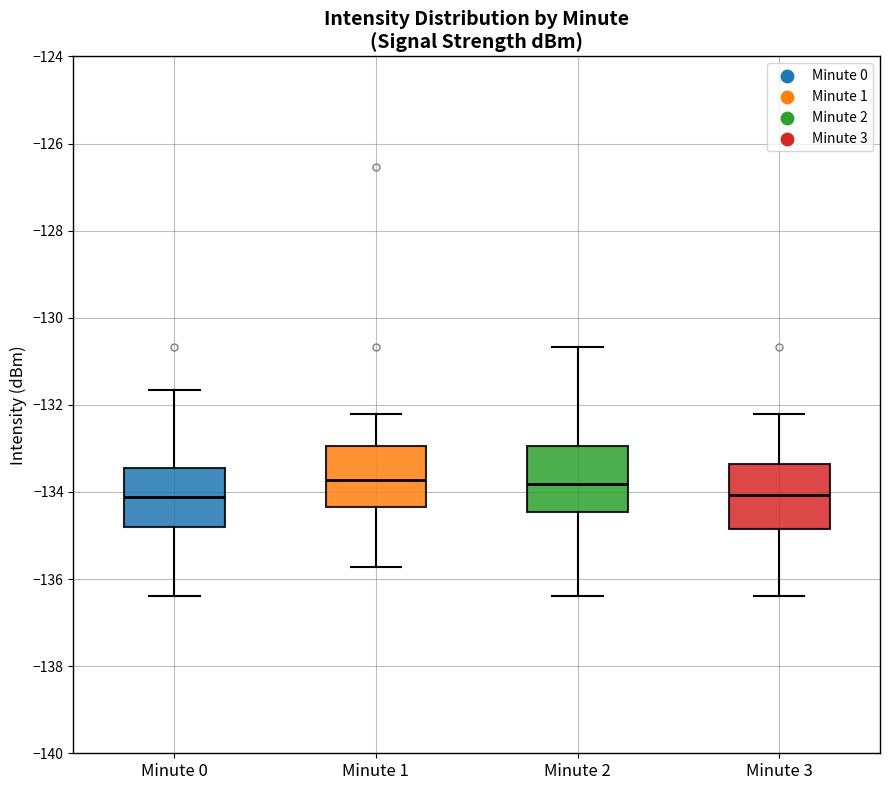

Reading left to right, read every box against the y-axis: the position of its median line, the range the box covers, and the ends of its whiskers. The values are not printed on the chart, so give them approximately, as read against the axis.

Minute 0: median -134.2, box -134.8 to -133.4, whiskers -136.4 to -131.6
Minute 1: median -133.8, box -134.4 to -133.0, whiskers -135.8 to -132.2
Minute 2: median -133.8, box -134.4 to -133.0, whiskers -136.4 to -130.6
Minute 3: median -134.0, box -134.8 to -133.4, whiskers -136.4 to -132.2